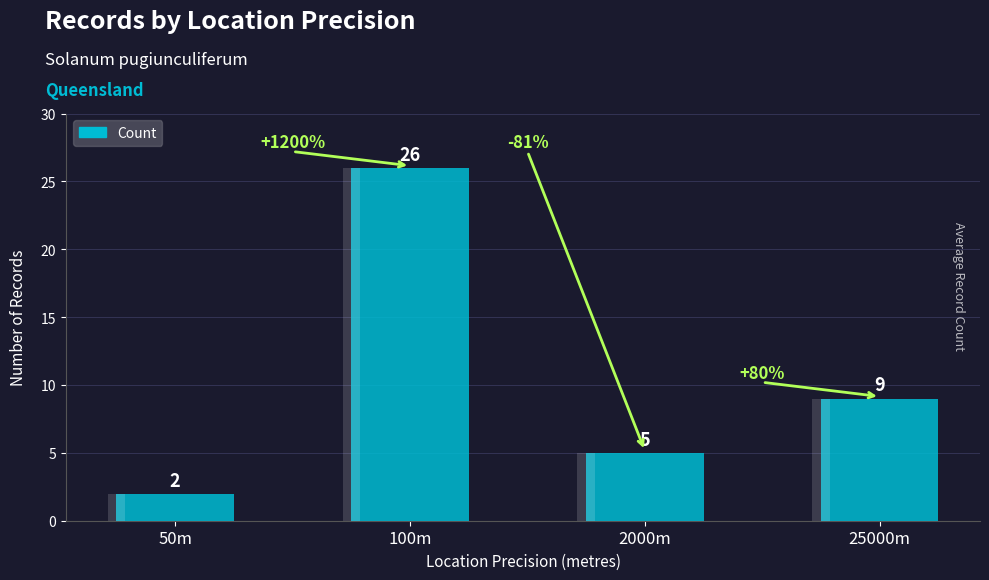

Which has a higher value, 100m or 25000m?

100m